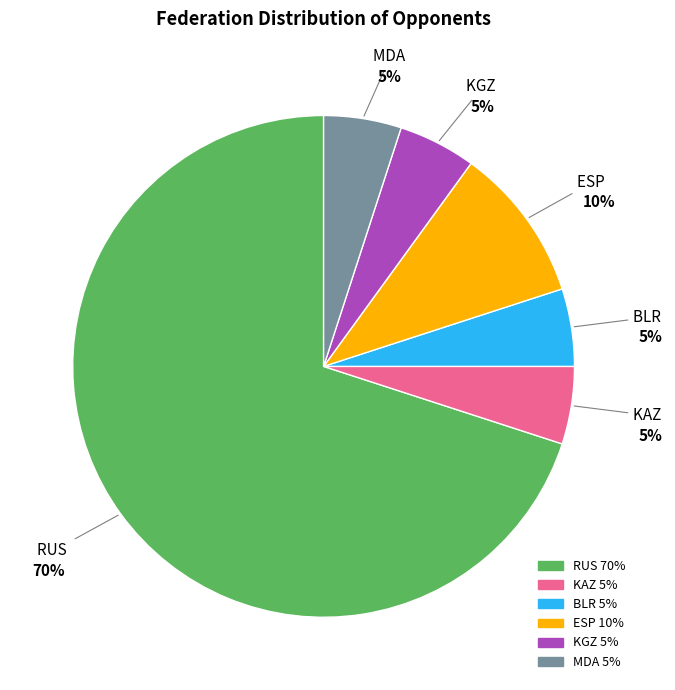

To the nearest percent, what portion does BLR represent?

5%